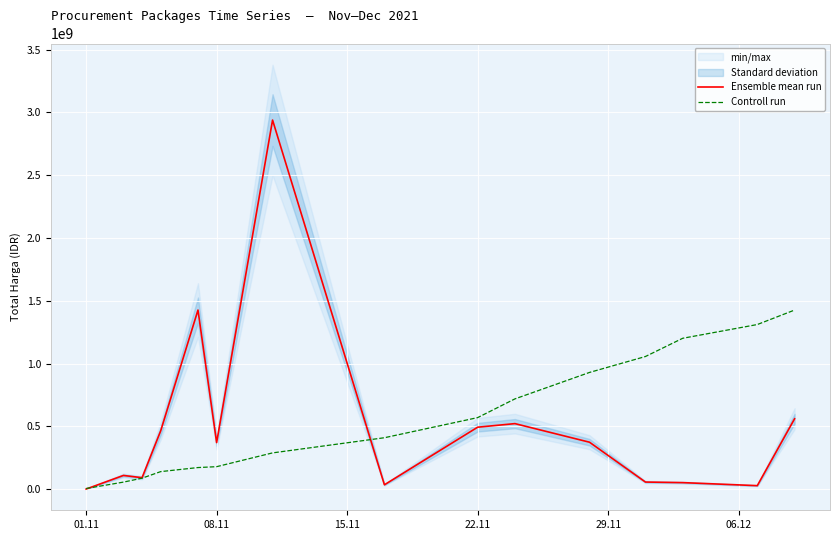

What is the highest value of the Controll run series?

1425867900.0